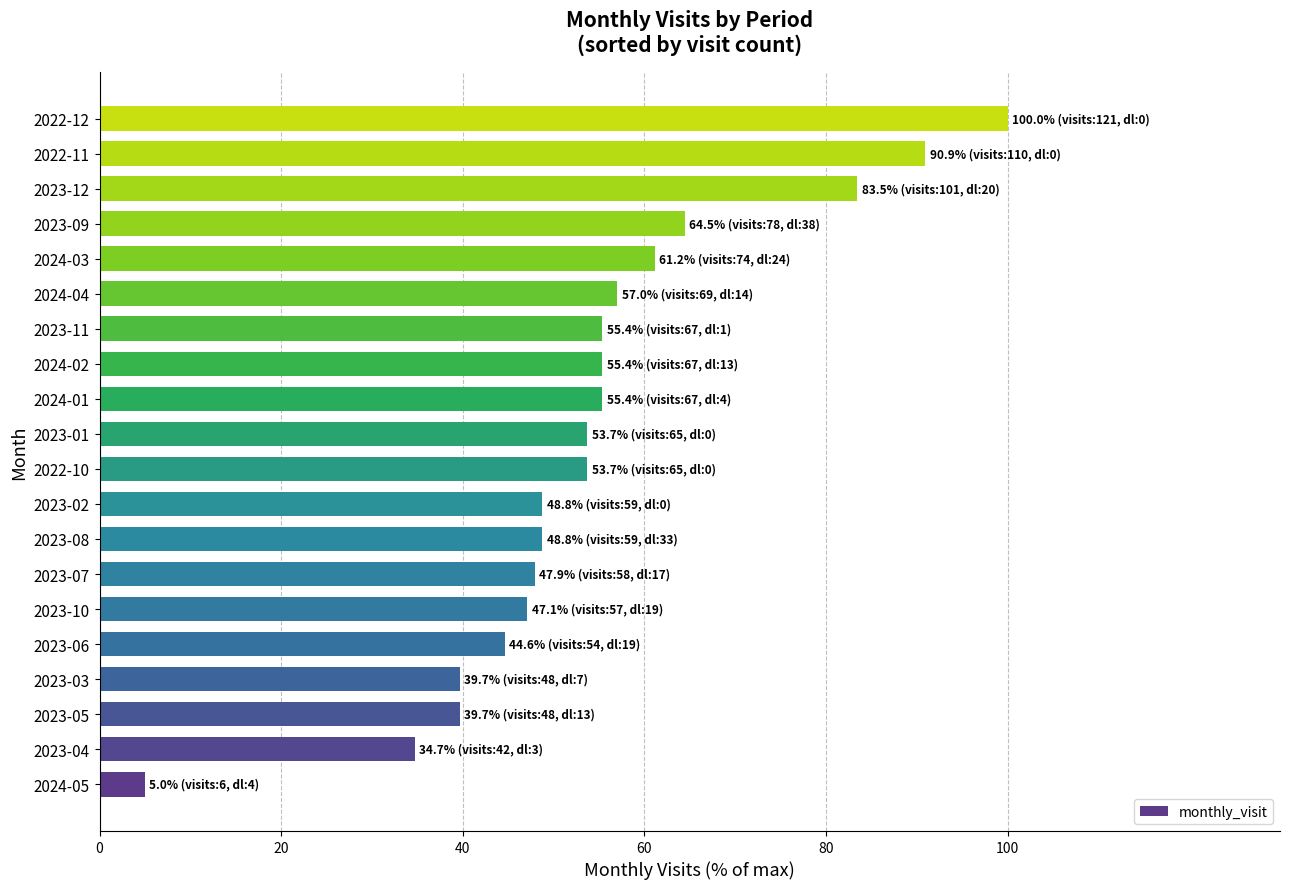

What is the difference between the maximum and minimum values?

95.0